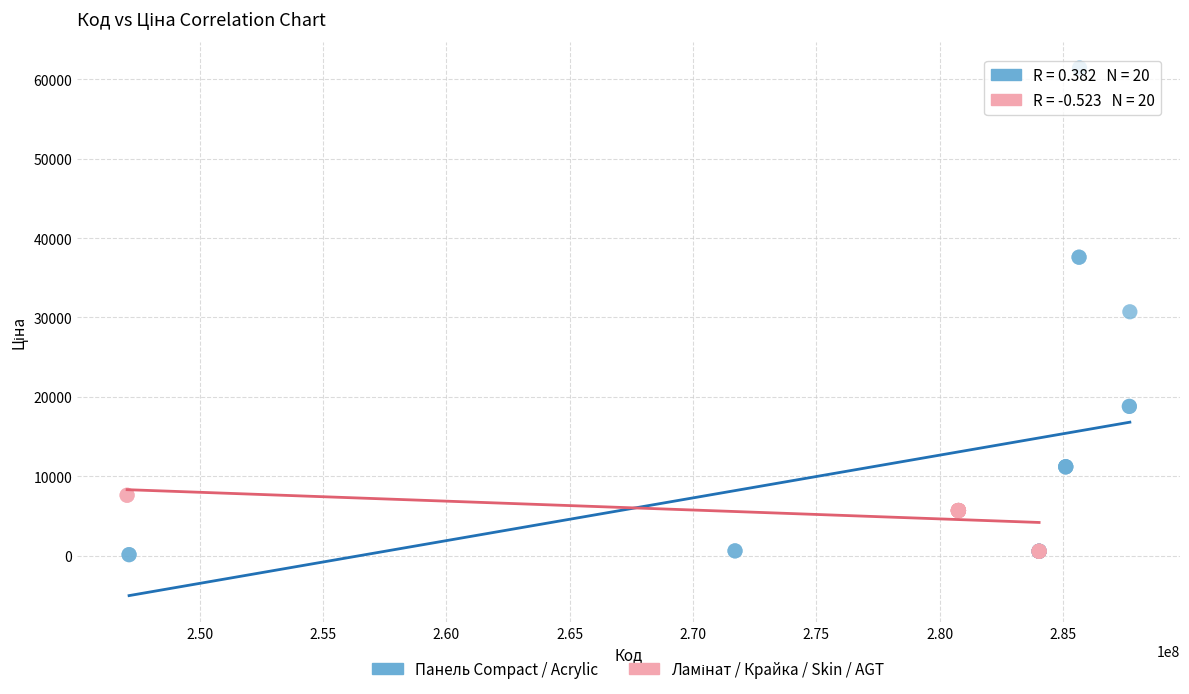

Which series has the widest spread of Y values?

Панель Compact / Acrylic